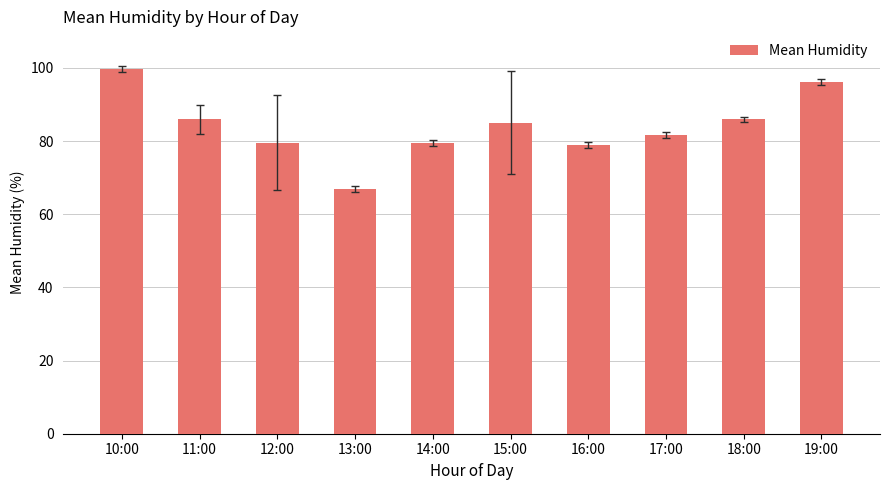

What is the change in value from 12:00 to 19:00?

+16.5